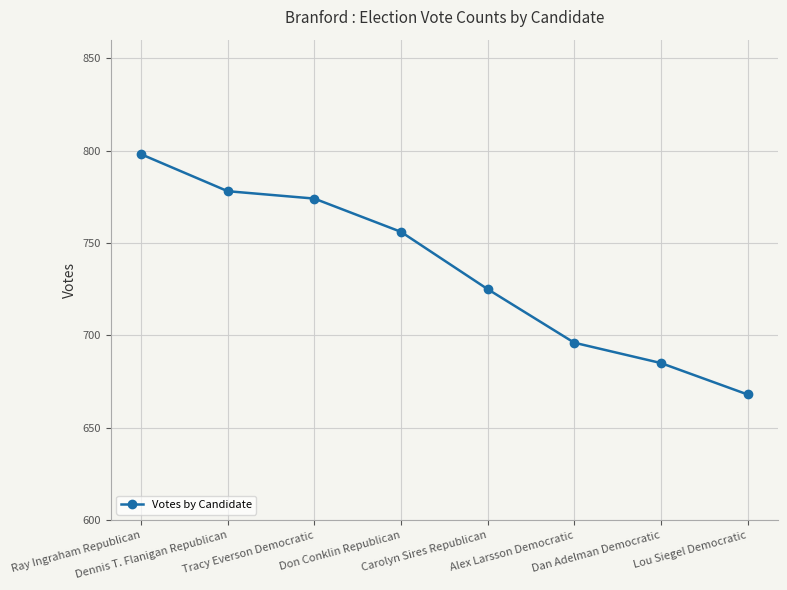

What is the minimum value shown in the chart?

668